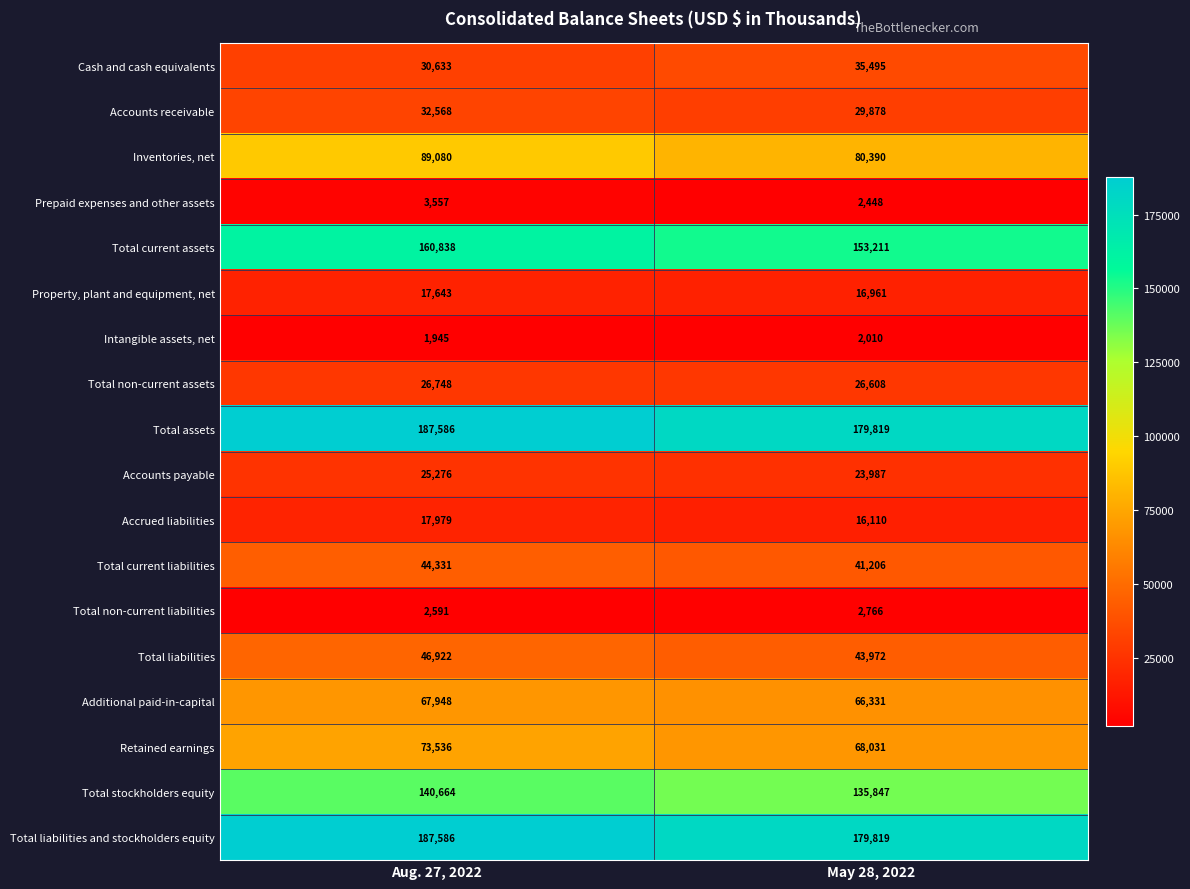

What is the difference between the highest and lowest values at Aug. 27, 2022?

185641